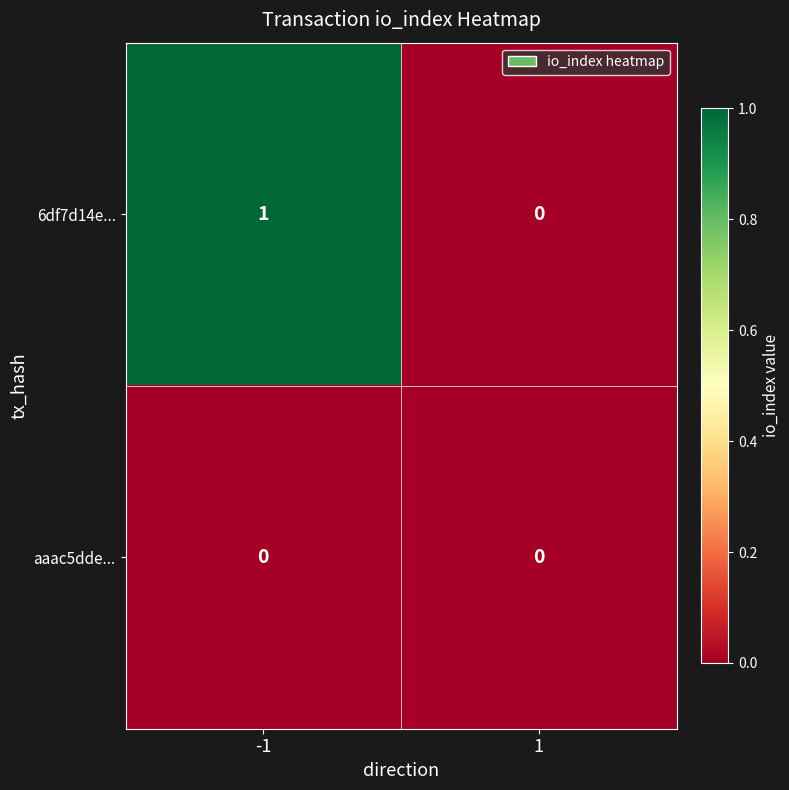

True or false: aaac5dde... has a value of 0 at -1.

True